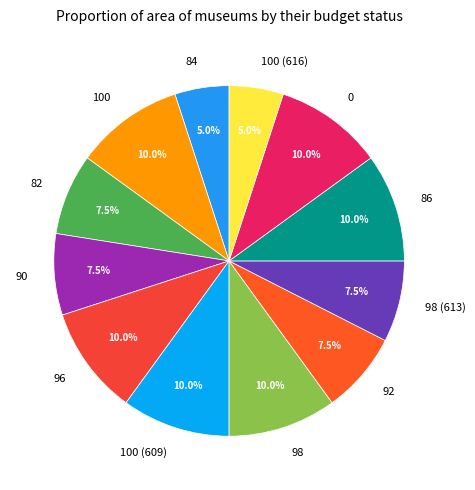

Combined, what portion of the pie is 90 and 96?

17.5%